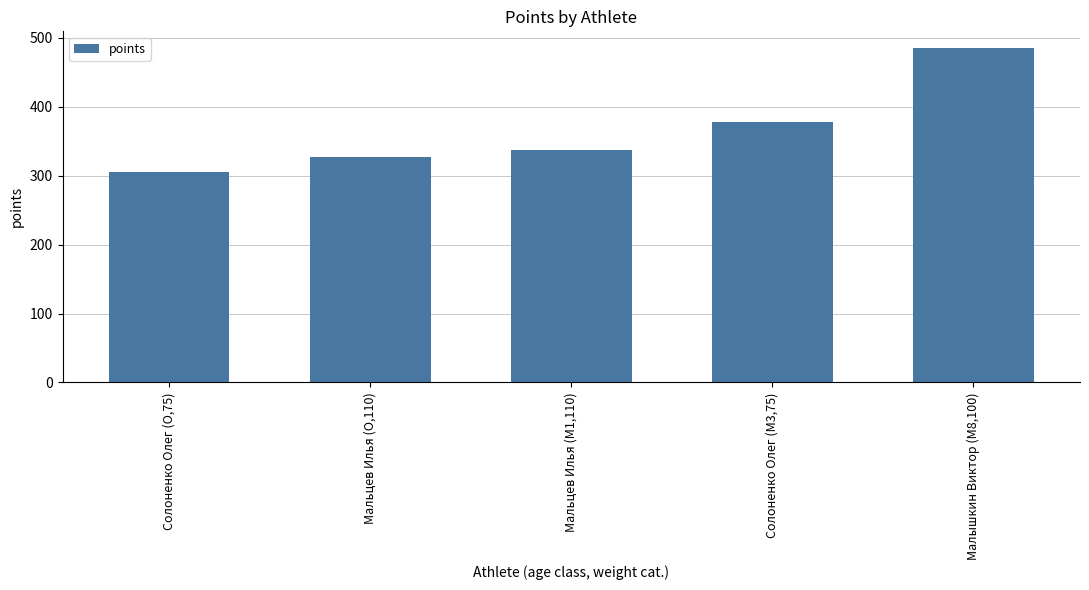

What is the label of the 3rd bar from the left?

Мальцев Илья (M1,110)